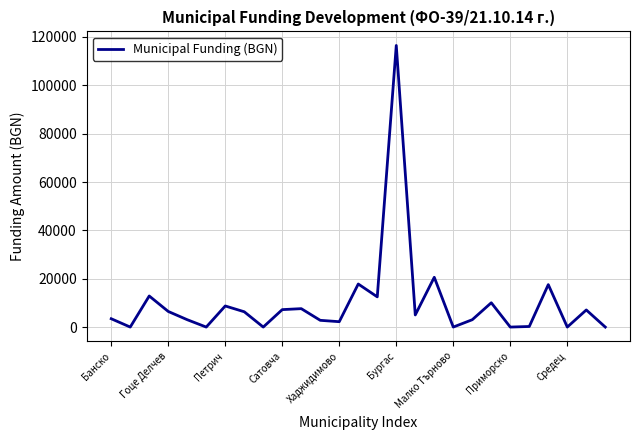

What is the maximum value shown in the chart?

116480